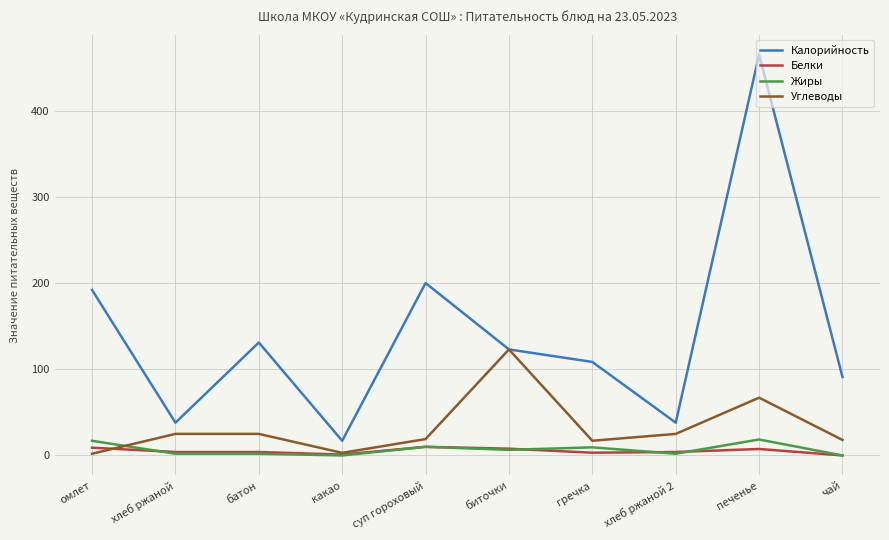

At which category is the sum across all series the highest?

печенье